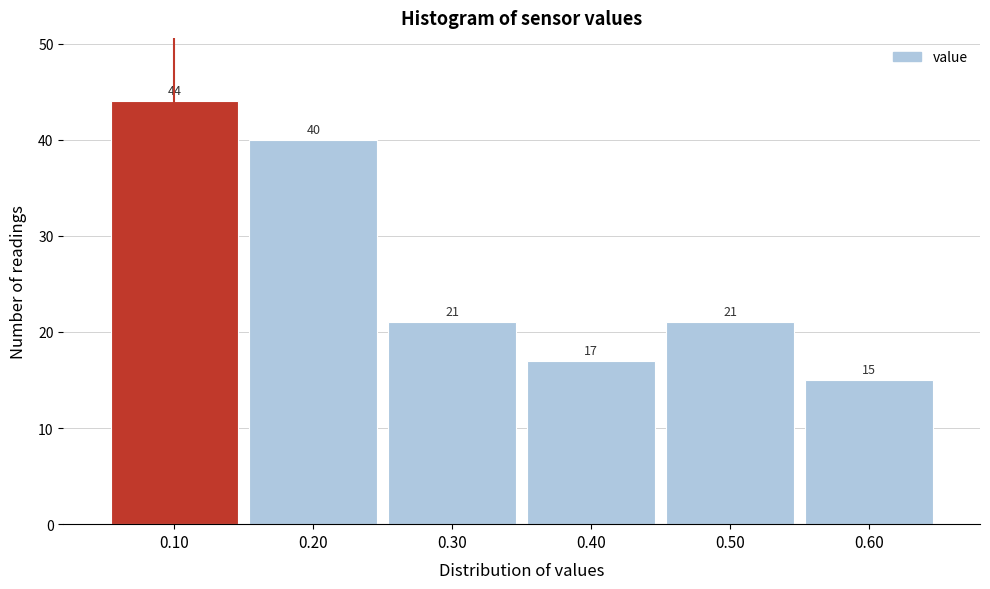

What is the height of the bar covering 0.05 to 0.15 on the x-axis?

44